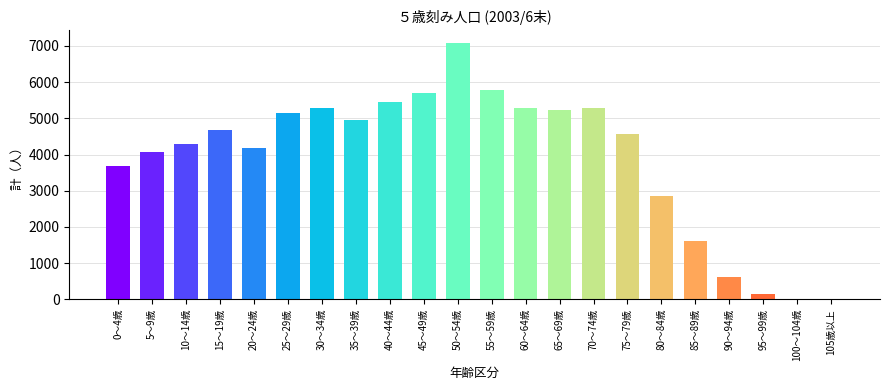

Are the bars horizontal?

No